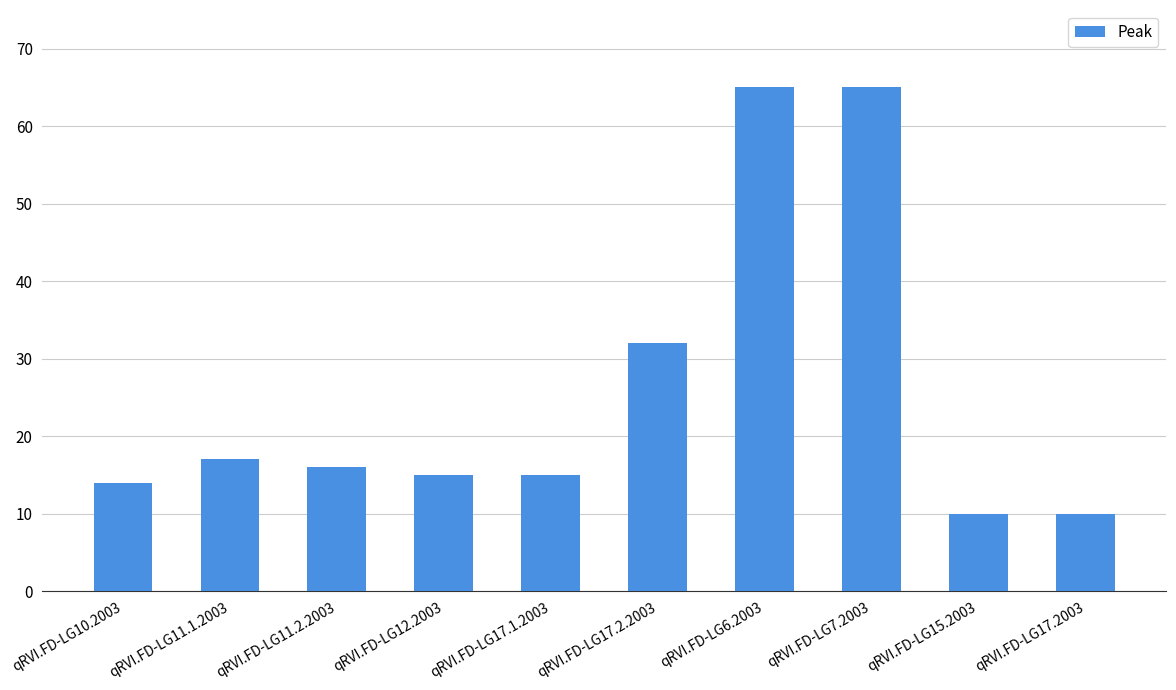

What value does the data have at qRVI.FD-LG11.1.2003?

17